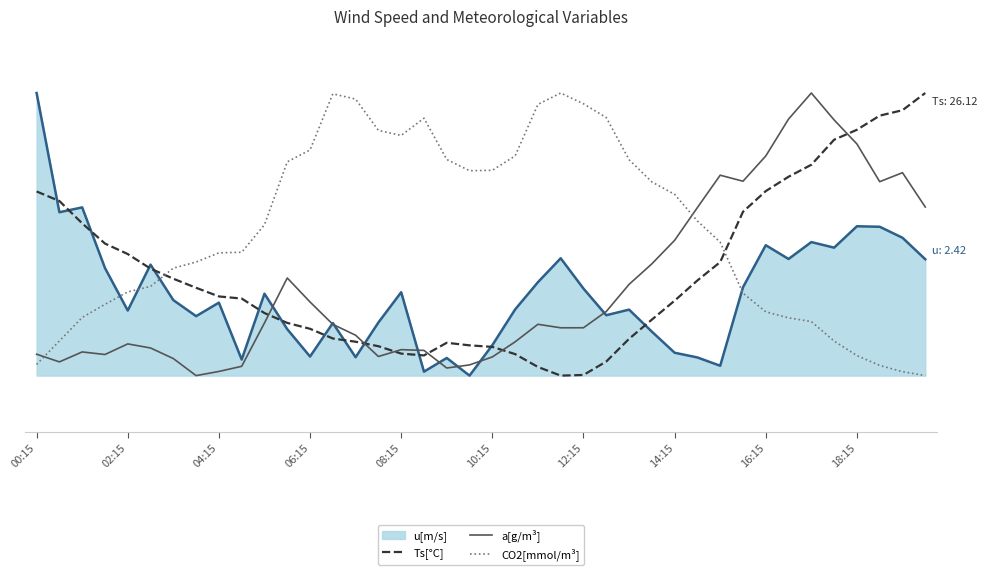

What are all the series names shown in the legend?

u[m/s], Ts[°C], a[g/m³], CO2[mmol/m³]